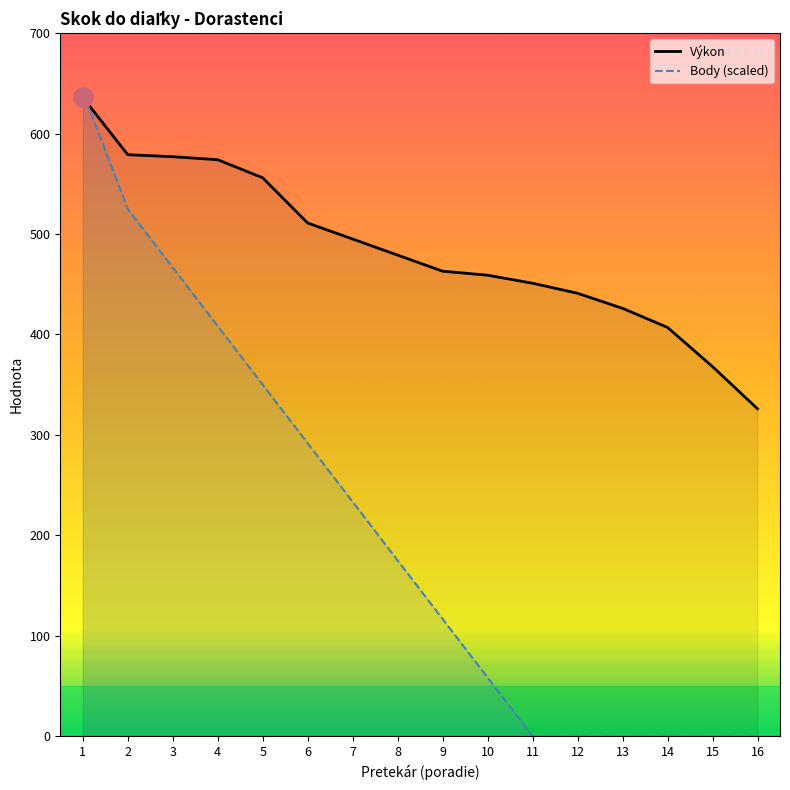

What is the difference between the second highest and minimum values in the Body (scaled) series?

525.0